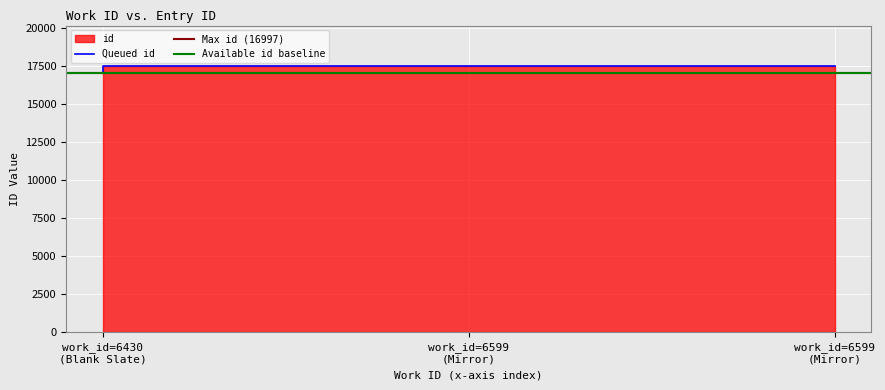

Approximately how many times larger is the value at work_id=6430 (Blank Slate) compared to work_id=6599 (Mirror)?

1.0